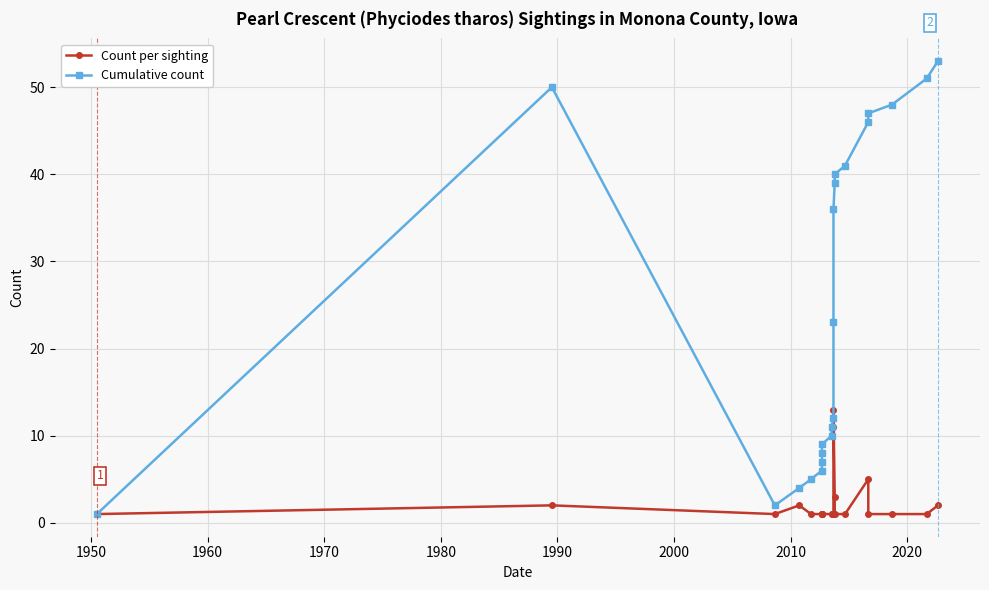

True or false: Cumulative count and Count per sighting cross at least once.

False